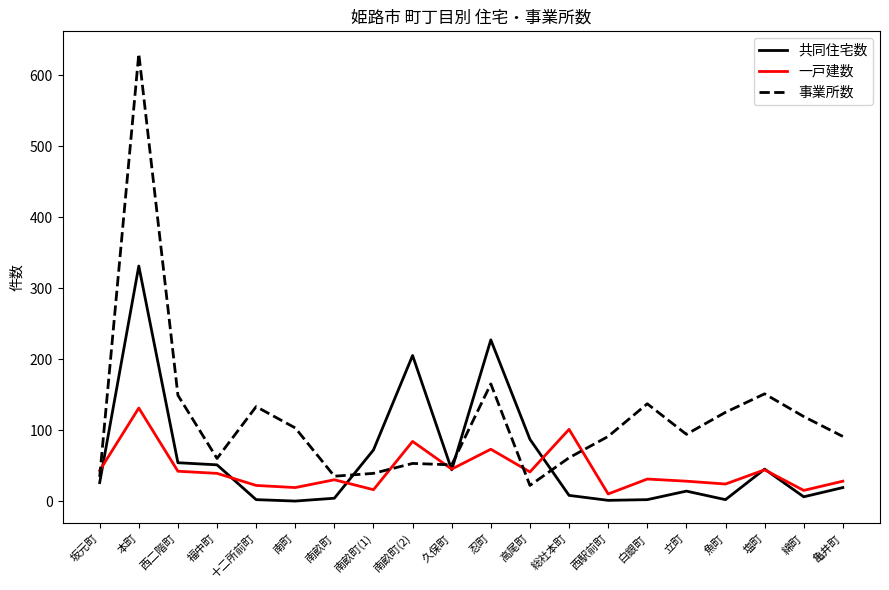

At which category does the chart reach its peak across all series?

本町